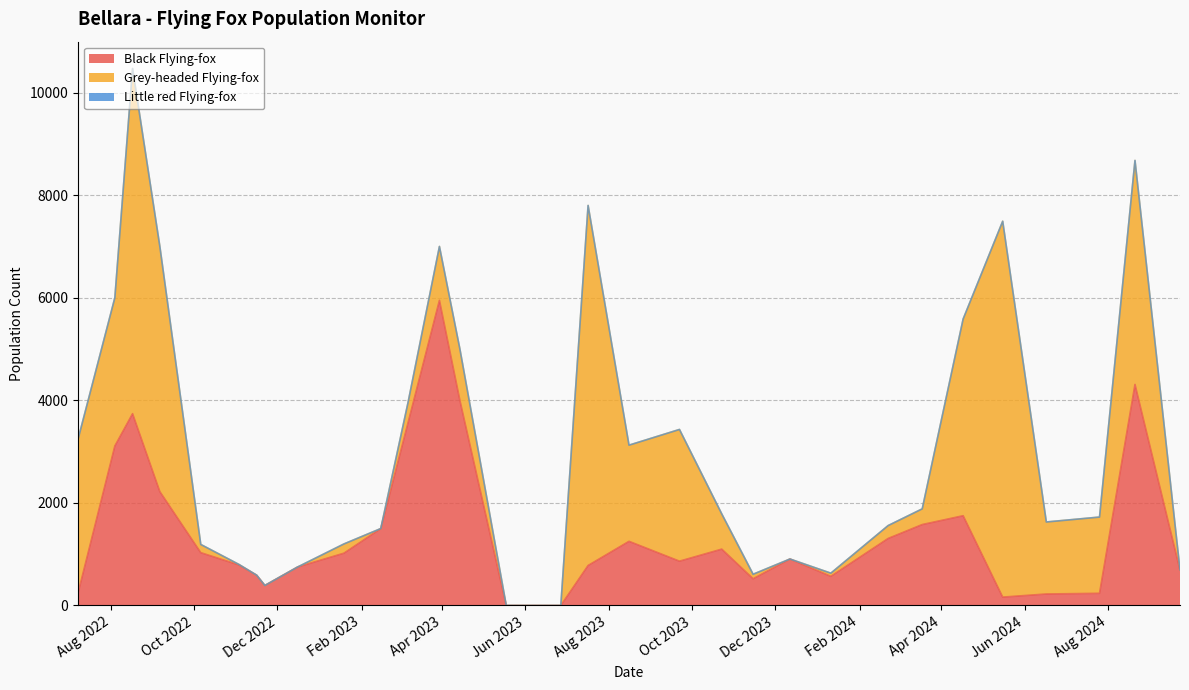

How many lines are shown in the chart?

3